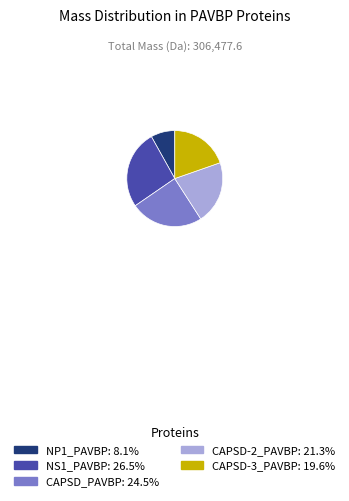

Is it true that NP1_PAVBP is 8% of the pie?

True